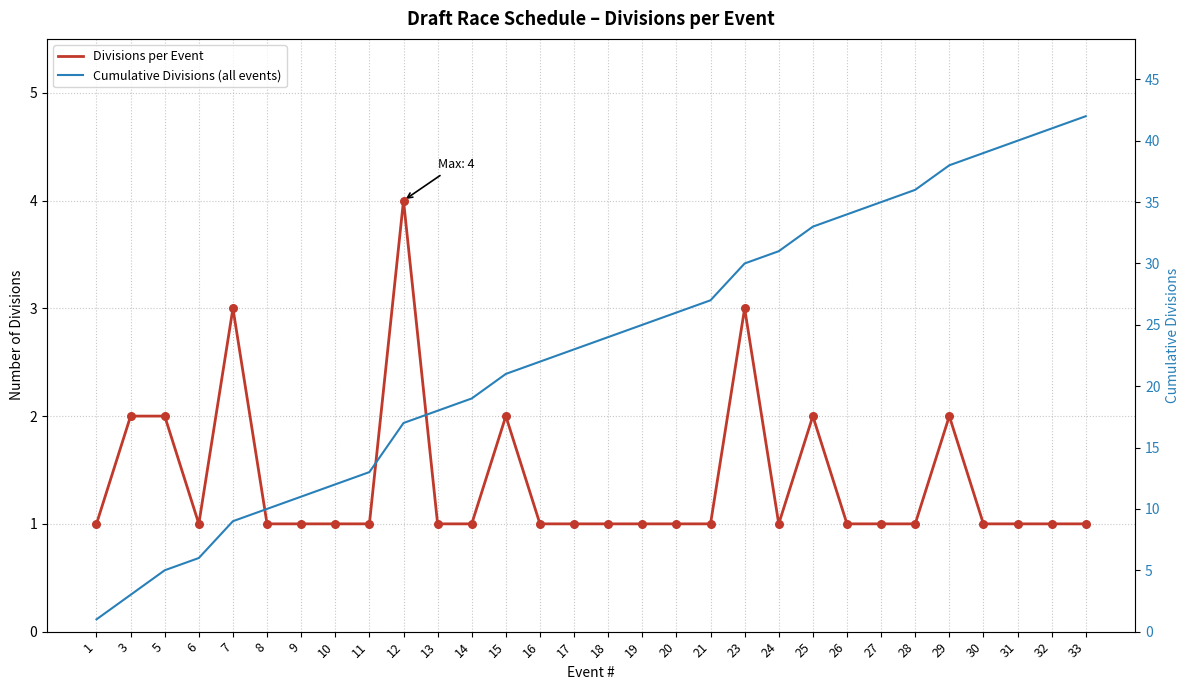

What are all the series names shown in the legend?

Divisions per Event, Cumulative Divisions (all events)